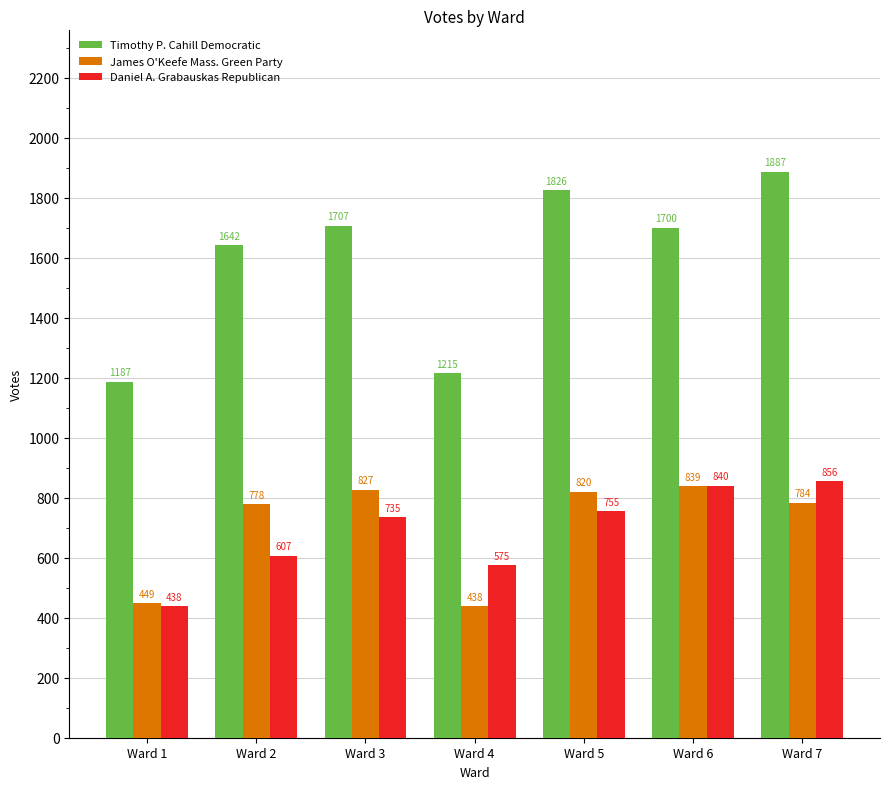

Which label corresponds to the largest value in the chart?

Ward 7